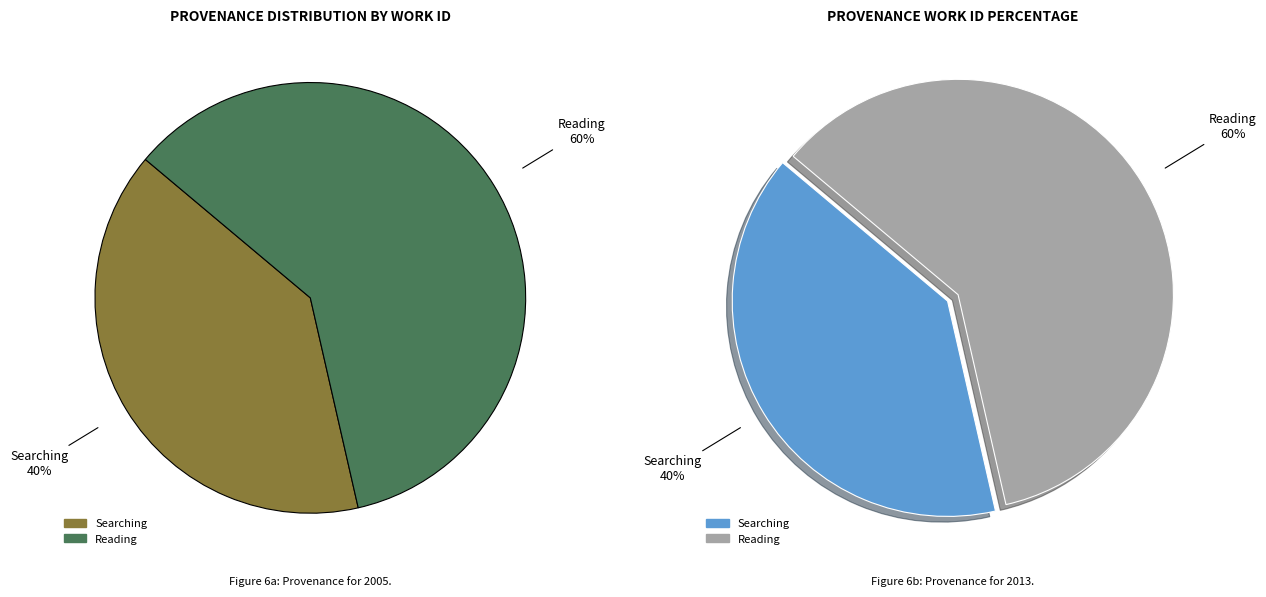

Which category has the smallest portion of the pie?

Searching